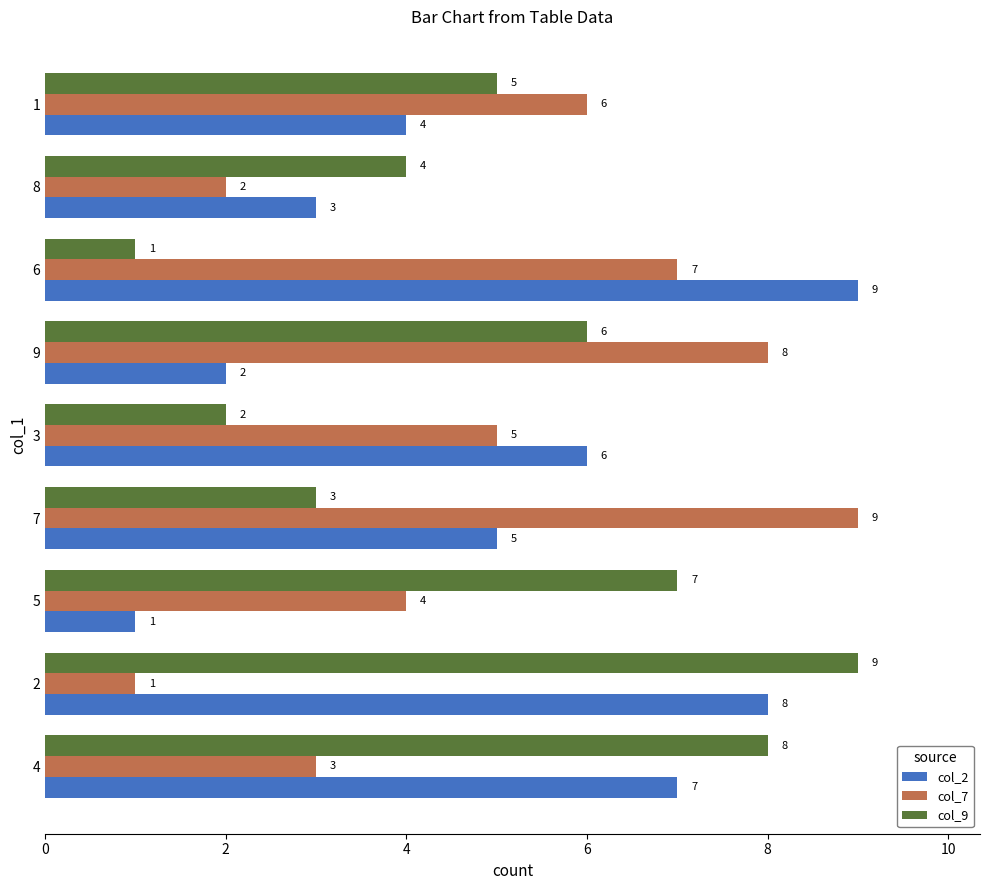

What is the difference between the highest and lowest values at 3?

4